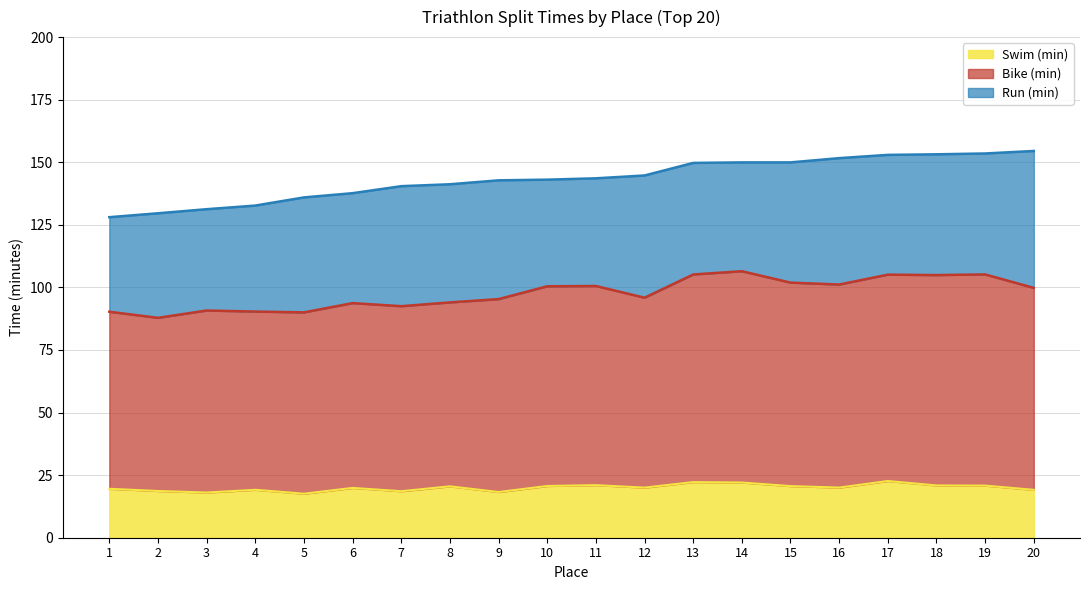

Is it true that Swim (min) equals 19.1 at 4?

True